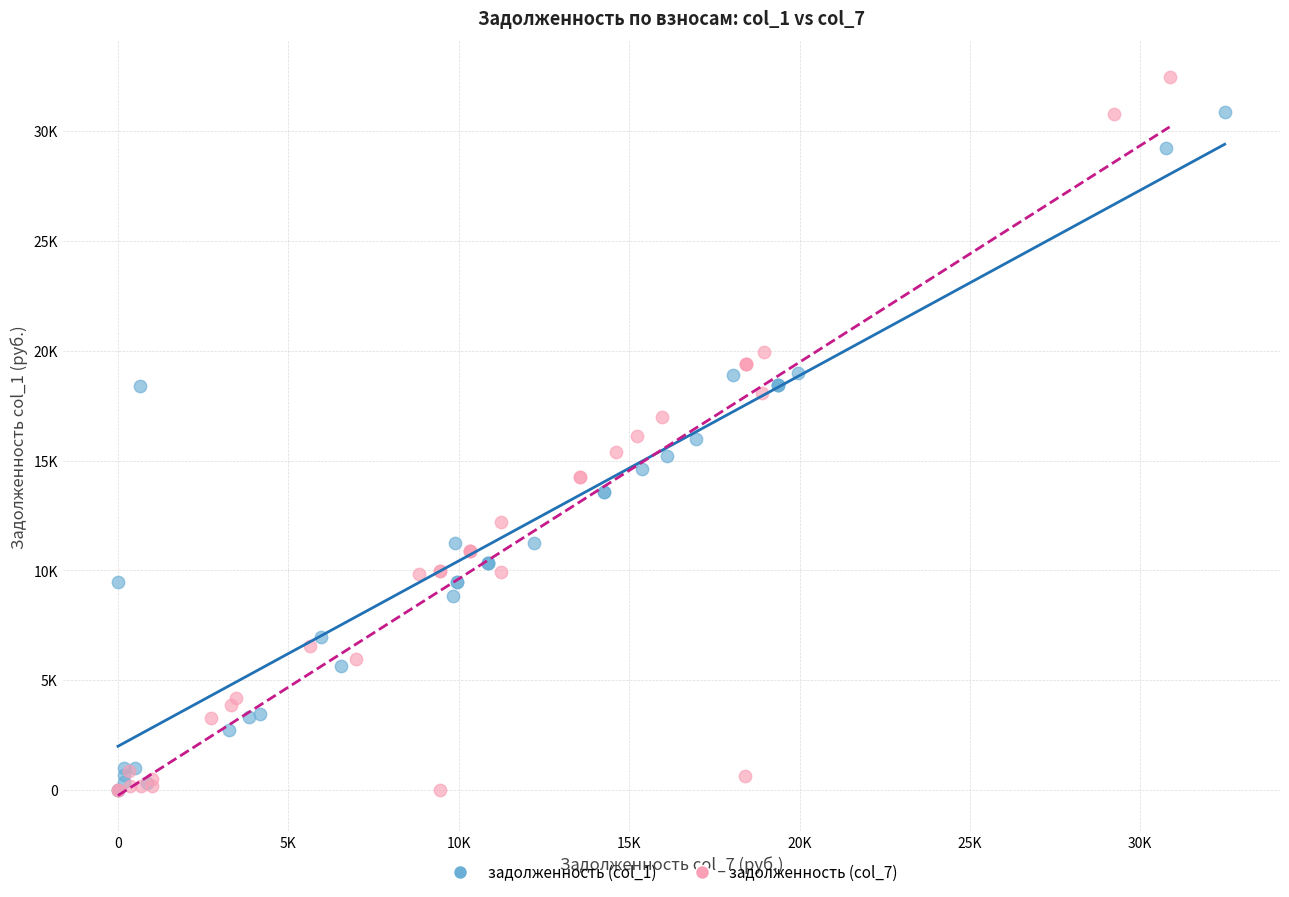

What are all the series names shown in the legend?

задолженность (col_1), задолженность (col_7)